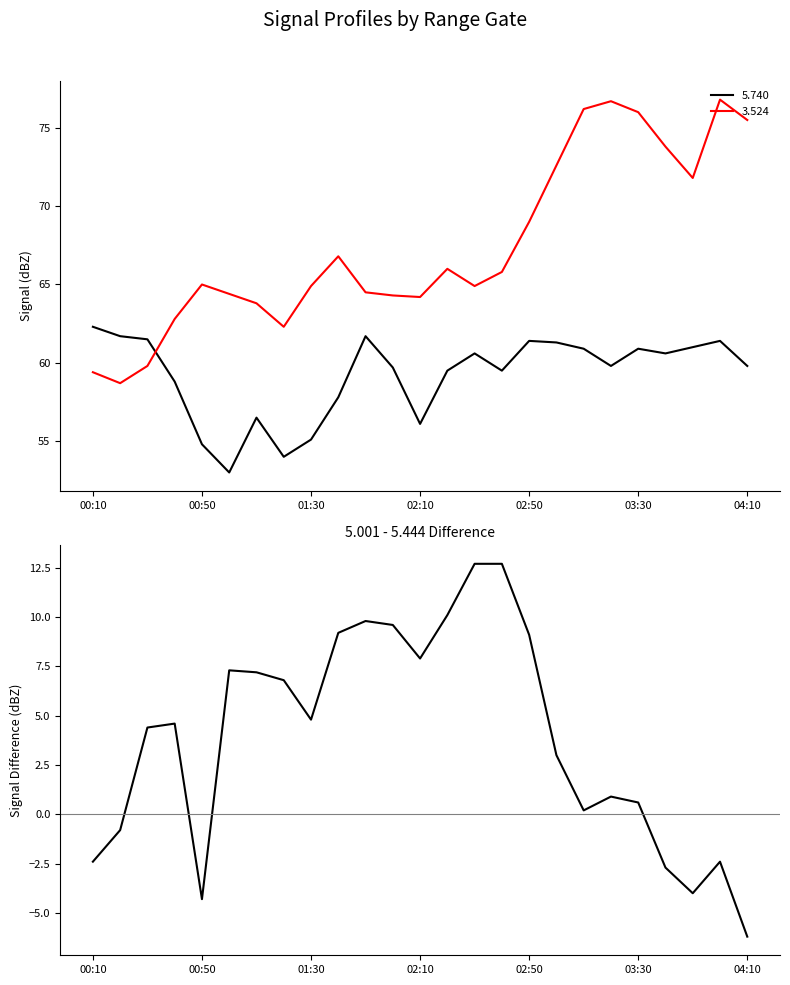

What is the smallest value displayed?

-6.2